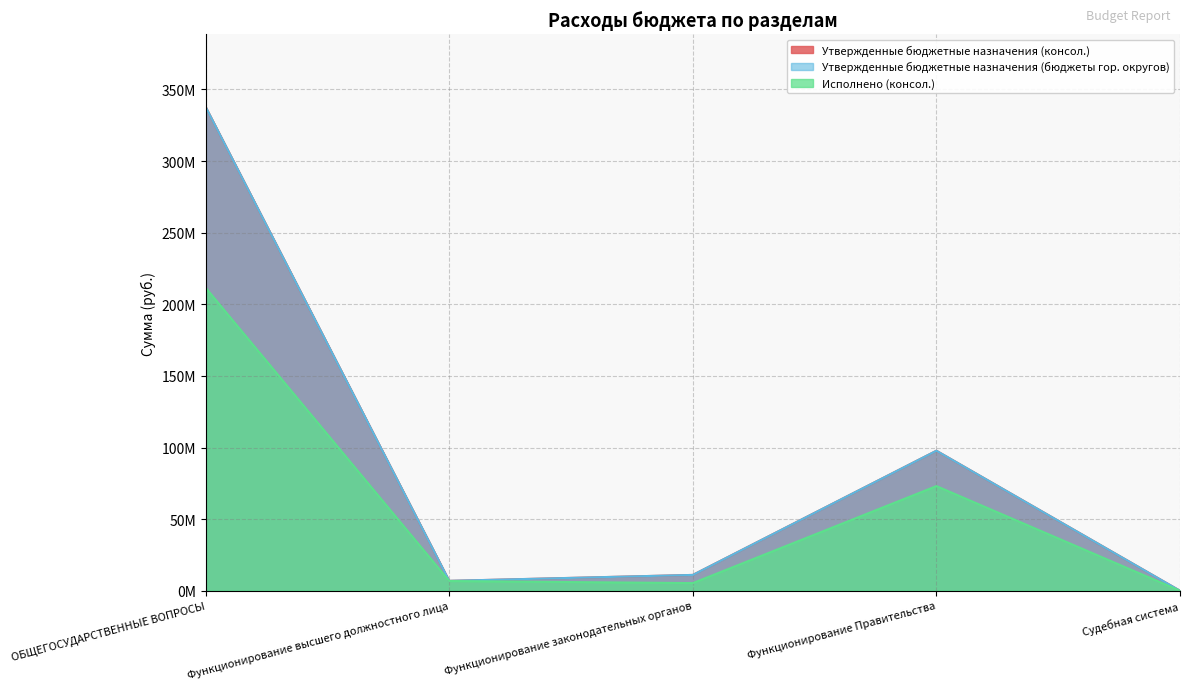

What is the greatest value displayed?

337829800.0